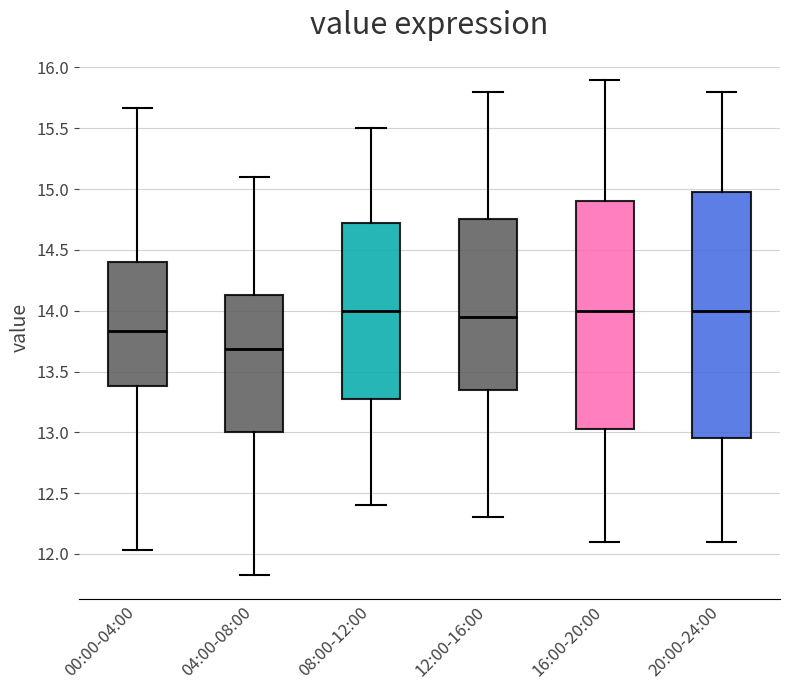

Reading left to right, transcribe this box plot: for each box, give where its median line is, the range the box spans, and where its two whiskers end, as read against the y-axis. The values are not printed on the chart, so give them approximately, as read against the axis.

00:00-04:00: median 13.85, box 13.40 to 14.40, whiskers 12.05 to 15.65
04:00-08:00: median 13.70, box 13.00 to 14.15, whiskers 11.85 to 15.10
08:00-12:00: median 14.00, box 13.30 to 14.75, whiskers 12.40 to 15.50
12:00-16:00: median 13.95, box 13.35 to 14.75, whiskers 12.30 to 15.80
16:00-20:00: median 14.00, box 13.05 to 14.90, whiskers 12.10 to 15.90
20:00-24:00: median 14.00, box 12.95 to 15.00, whiskers 12.10 to 15.80